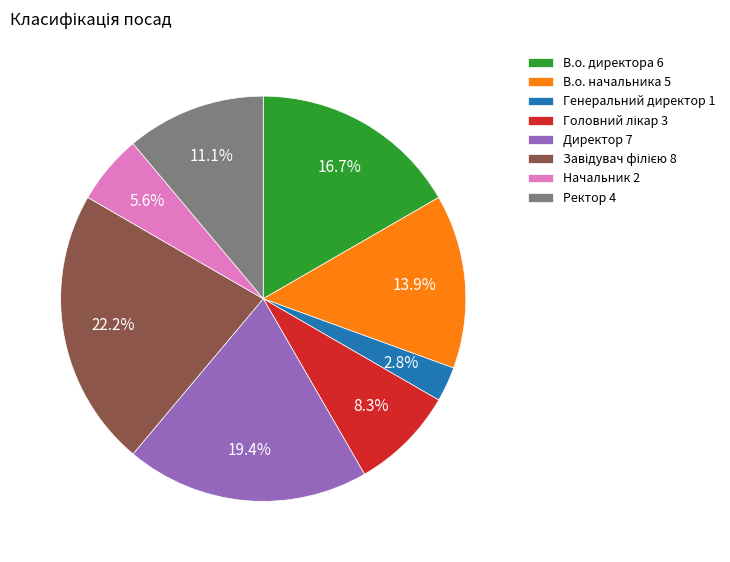

The Ректор slice represents 1% of the pie. True or false?

False